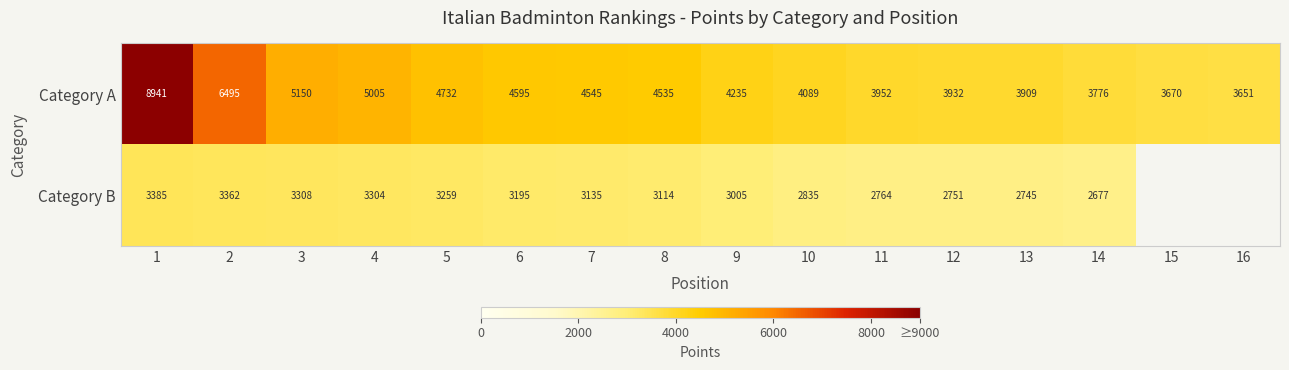

What is the total value across all series at 6?

7790